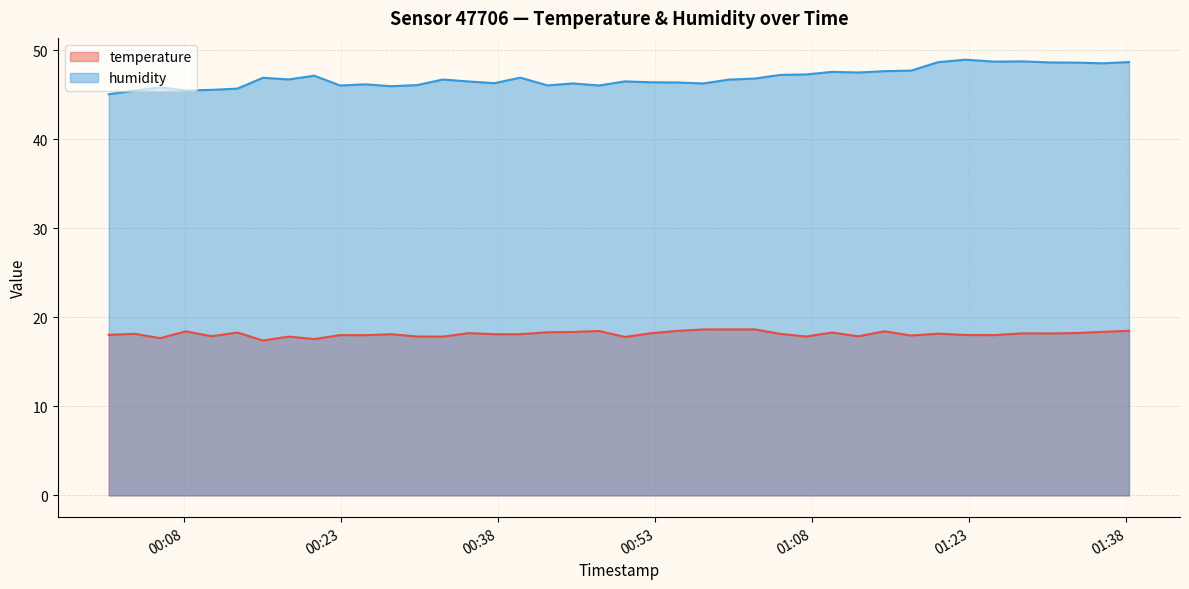

Reading left to right, list all the values displayed in this chart.

temperature: 18.0	18.1	17.7	18.4	17.9	18.3	17.4	17.8	17.6	18.0	18.0	18.1	17.8	17.8	18.2	18.1	18.1	18.3	18.4	18.5	17.8	18.2	18.5	18.6	18.6	18.6	18.1	17.8	18.3	17.9	18.4	17.9	18.2	18.0	18.0	18.2	18.2	18.2	18.4	18.5
humidity: 45.0	45.5	45.8	45.5	45.5	45.7	46.9	46.7	47.1	46.0	46.2	46.0	46.1	46.7	46.5	46.3	46.9	46.0	46.3	46.0	46.5	46.4	46.4	46.3	46.7	46.8	47.2	47.3	47.6	47.5	47.6	47.7	48.6	48.9	48.7	48.7	48.6	48.6	48.5	48.7